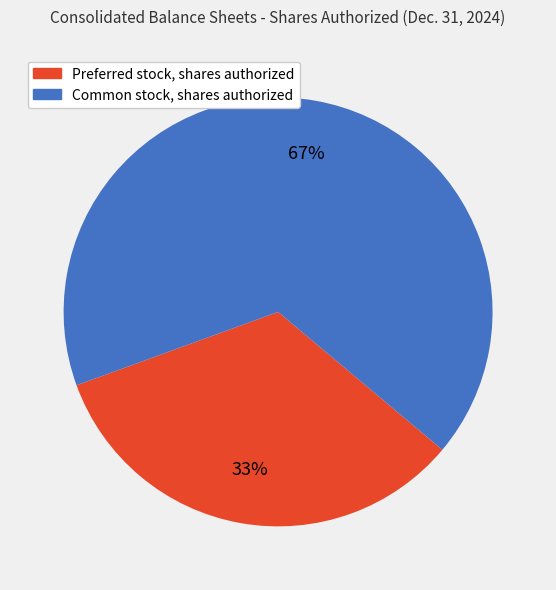

What percentage is the Preferred stock, shares authorized slice, to the nearest percent?

33%